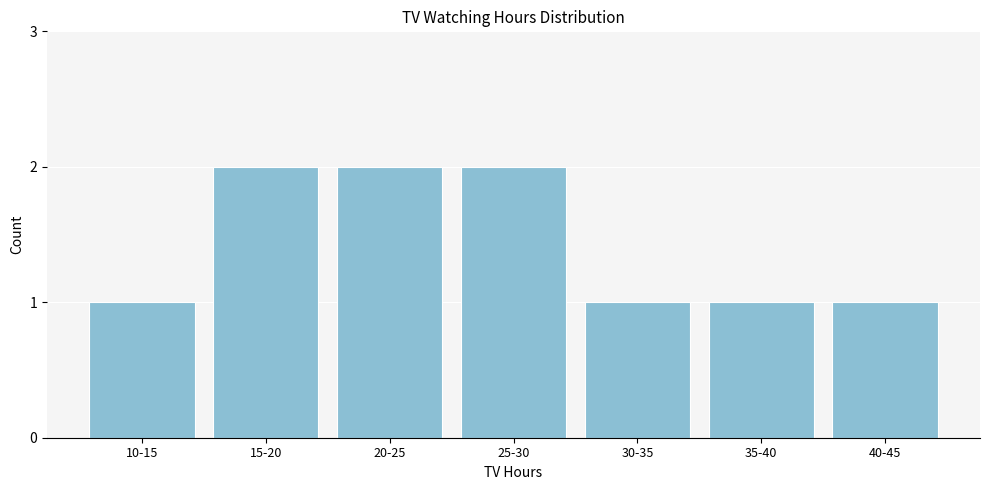

Reading right to left, transcribe all the data shown in this chart.

1	1	1	2	2	2	1